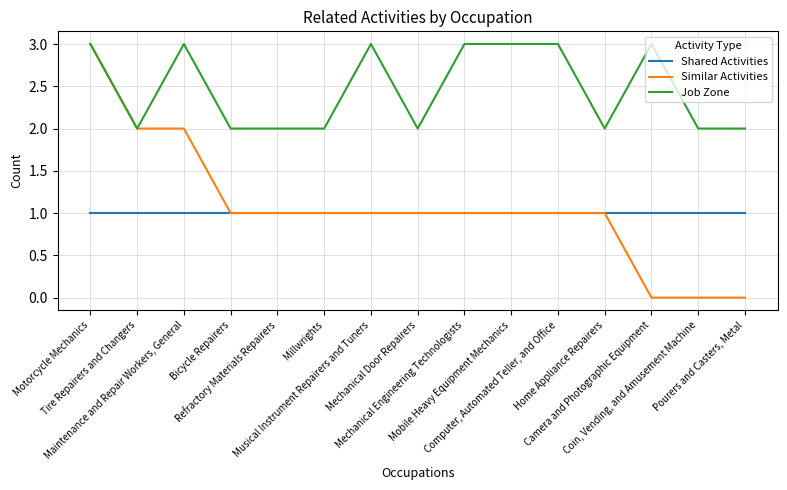

True or false: Job Zone and Shared Activities intersect in this chart.

False